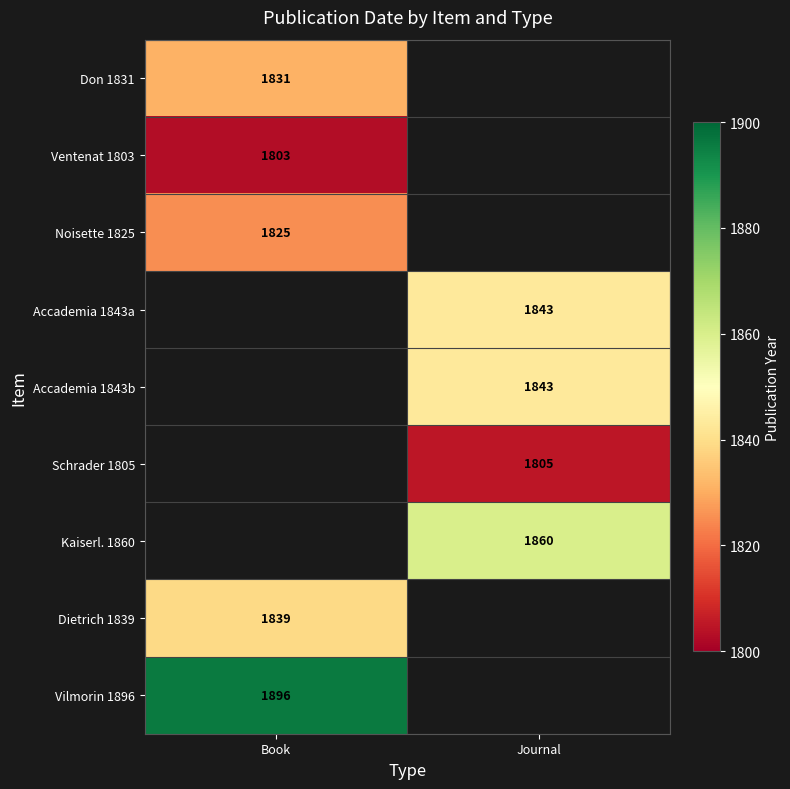

At how many categories does at least one series exceed 1841?

2